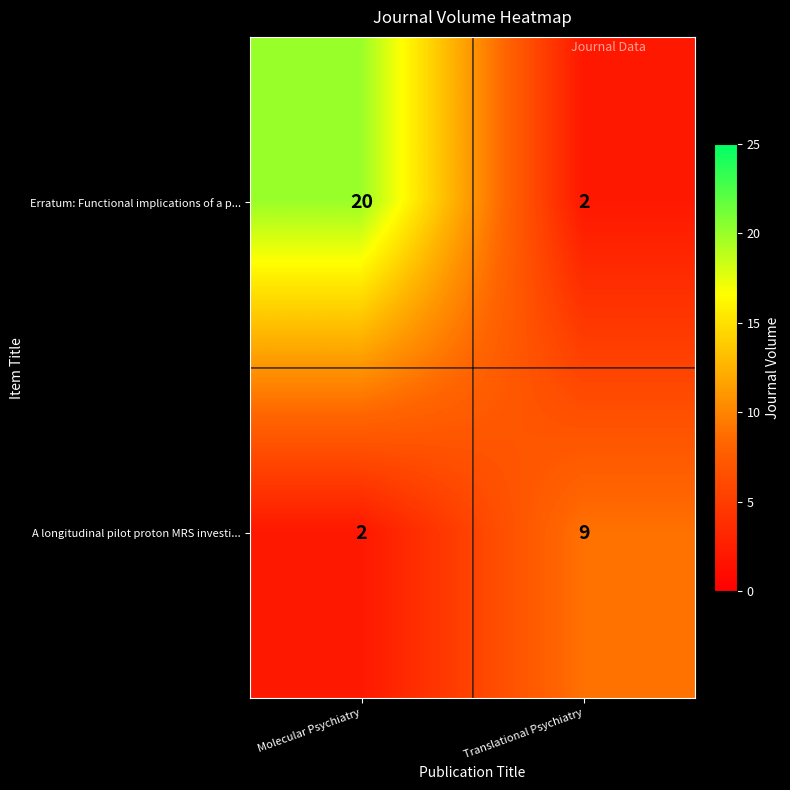

Reading left to right, list all the values displayed in this chart.

Erratum: Functional implications of a p...: Molecular Psychiatry=20	Translational Psychiatry=2
A longitudinal pilot proton MRS investi...: Molecular Psychiatry=2	Translational Psychiatry=9